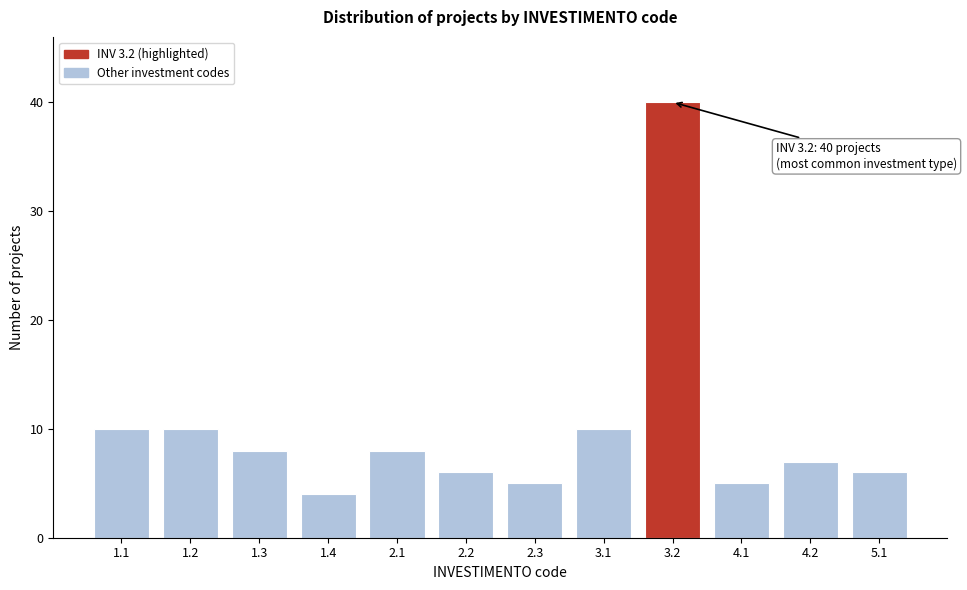

Reading left to right, transcribe all the data shown in this chart.

10	10	8	4	8	6	5	10	40	5	7	6